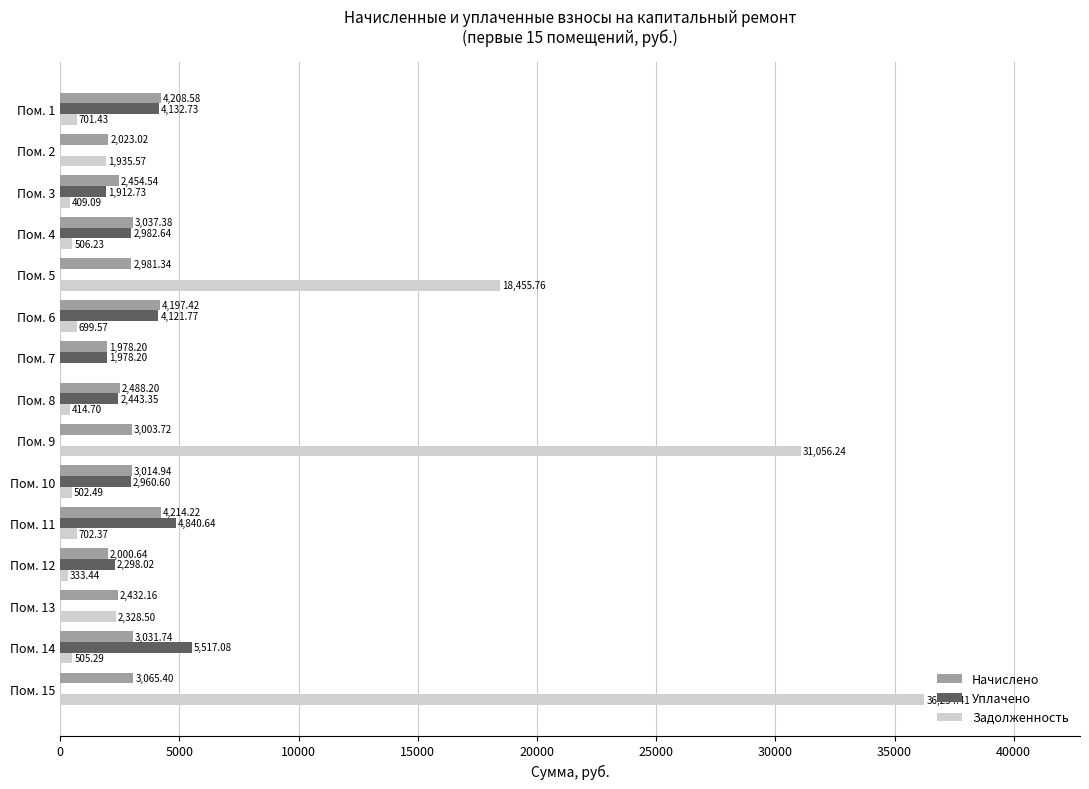

Which series has the largest total across all categories?

Задолженность